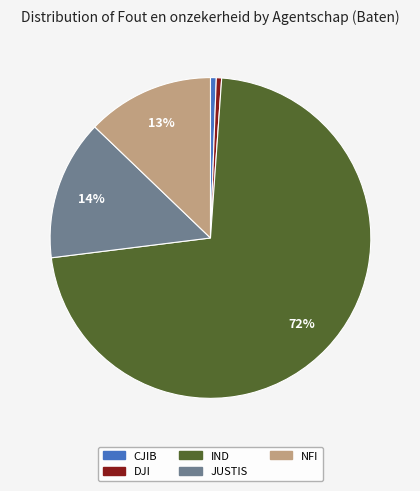

To the nearest percent, what is the average slice percentage?

20%